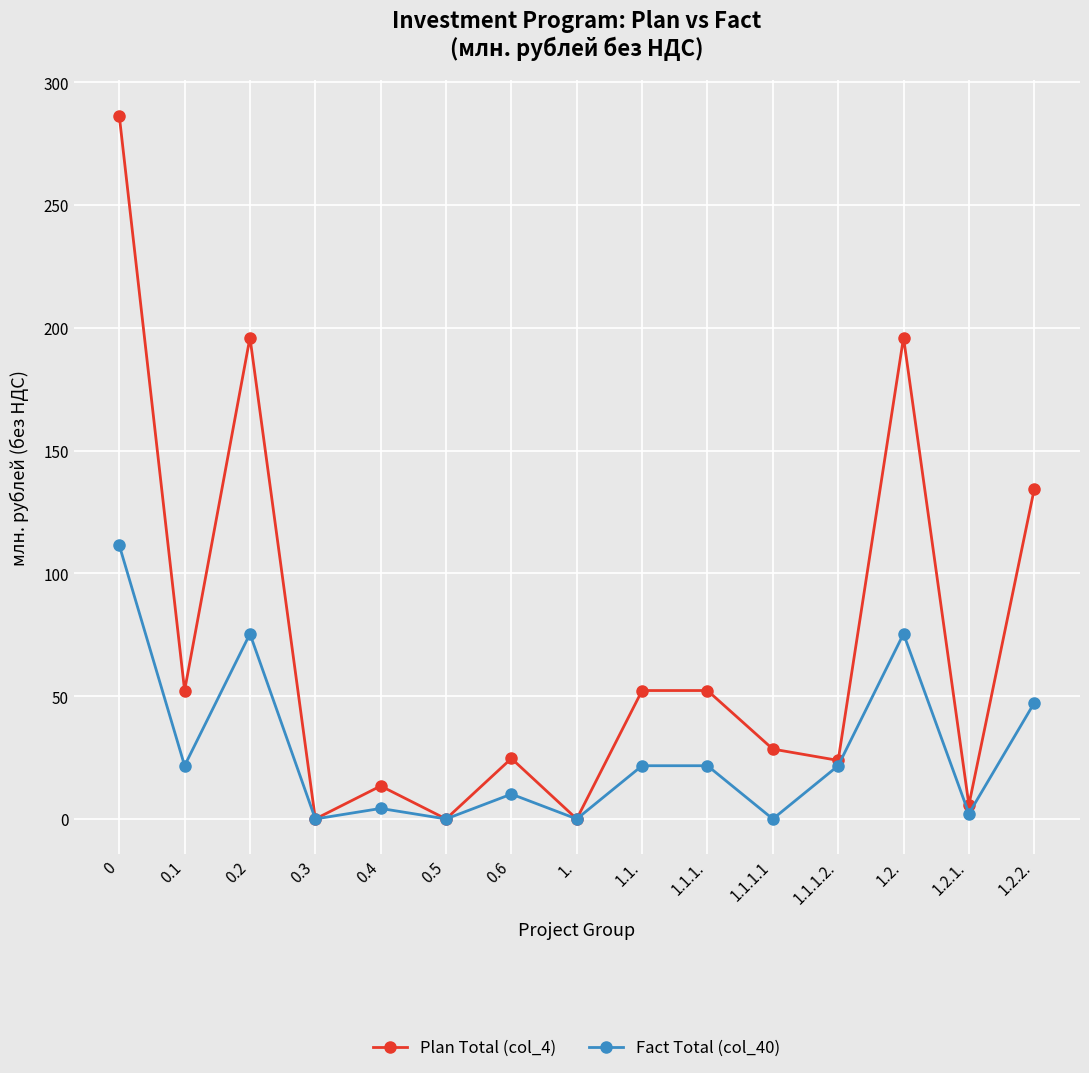

True or false: Plan Total (col_4) has a value of 286.4 at 0.

True